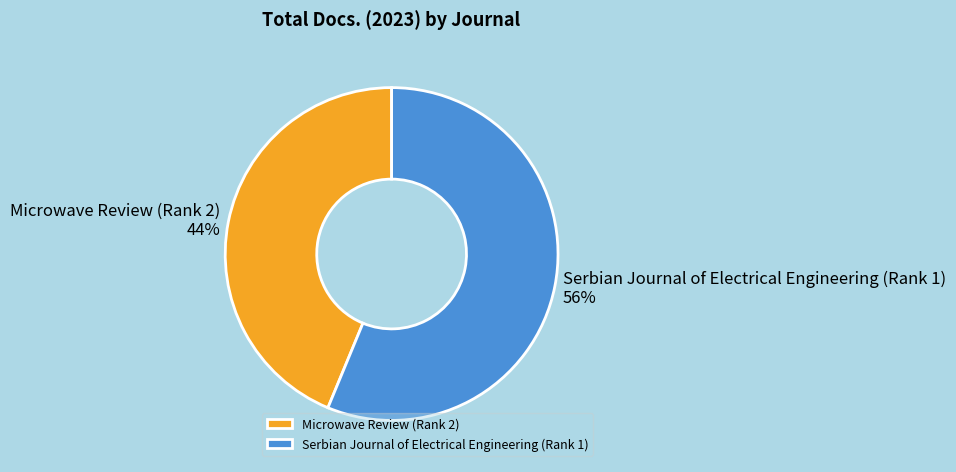

Do Microwave Review (Rank 2) and Serbian Journal of Electrical Engineering (Rank 1) together represent more than half of the pie?

Yes